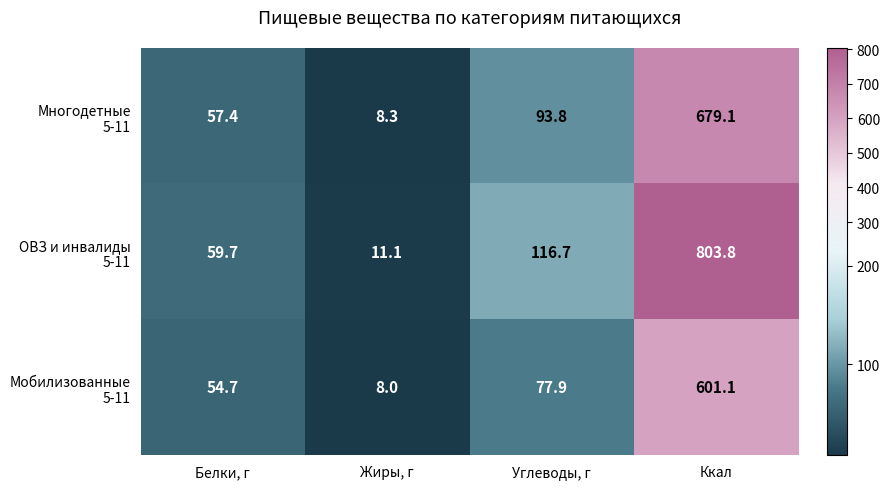

What is the total value across all series at Углеводы, г?

288.4